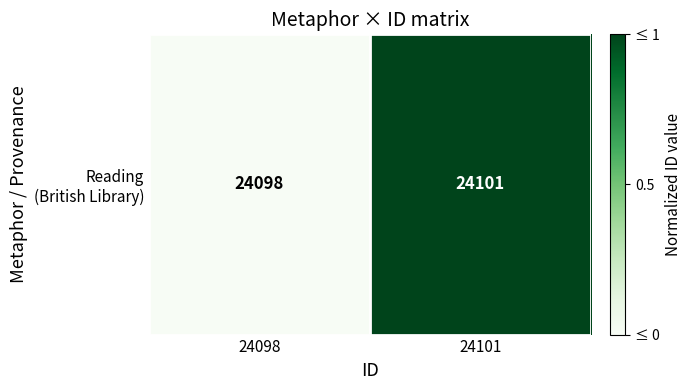

List the labels in order of value, largest first.

24101, 24098